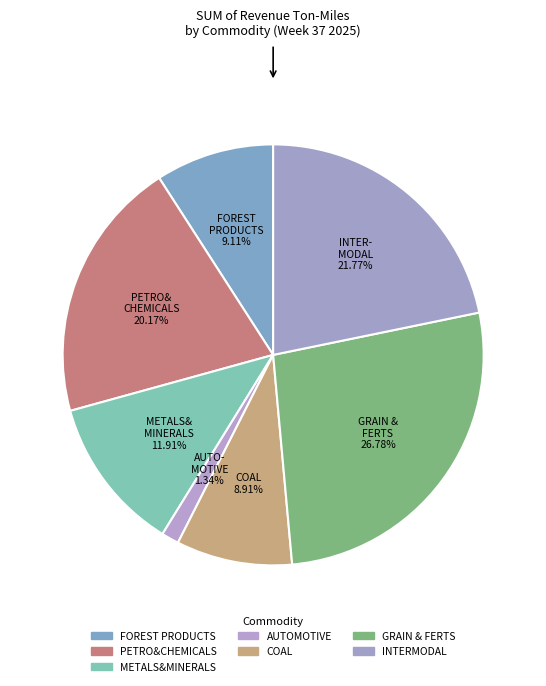

What is the total percentage of PETRO&CHEMICALS and GRAIN & FERTS?

47.0%